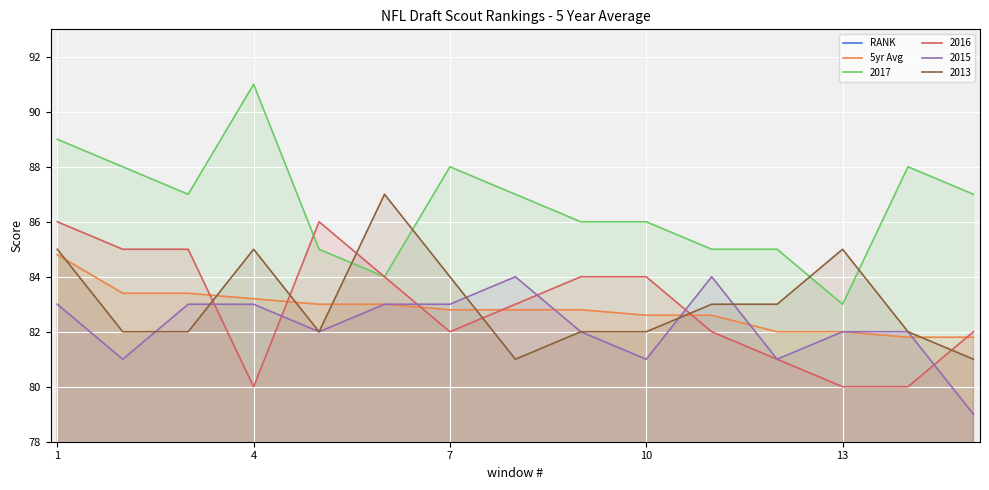

Is it true that 2013 equals 84.0 at 7?

True